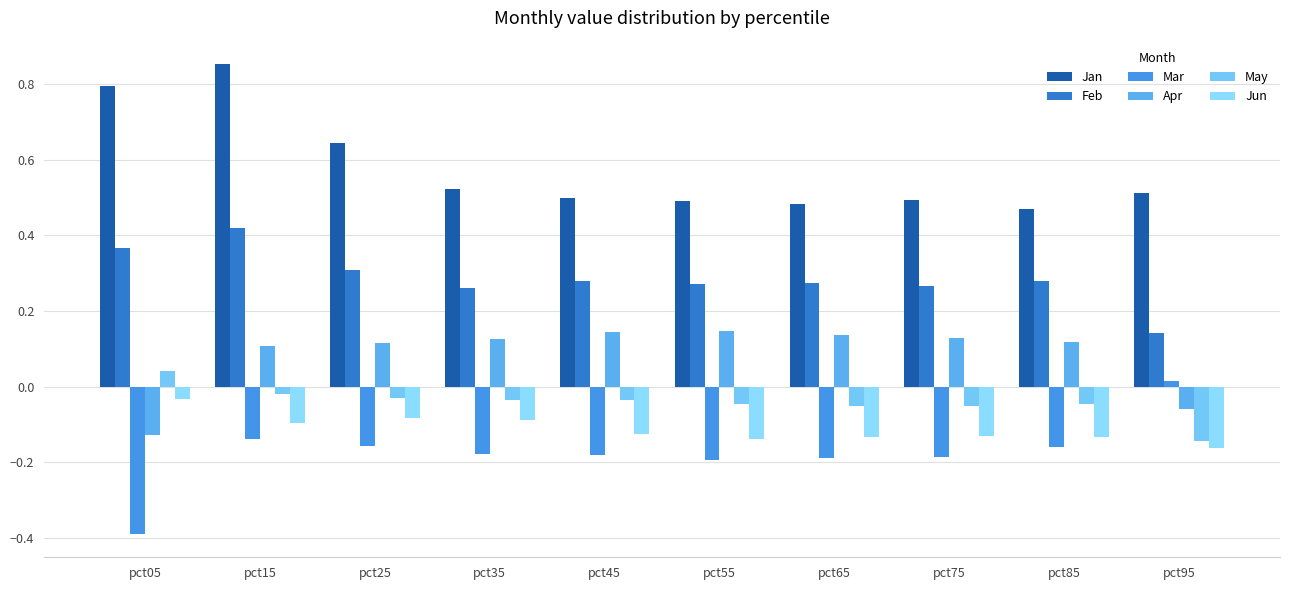

At which label does Apr reach its peak?

pct55